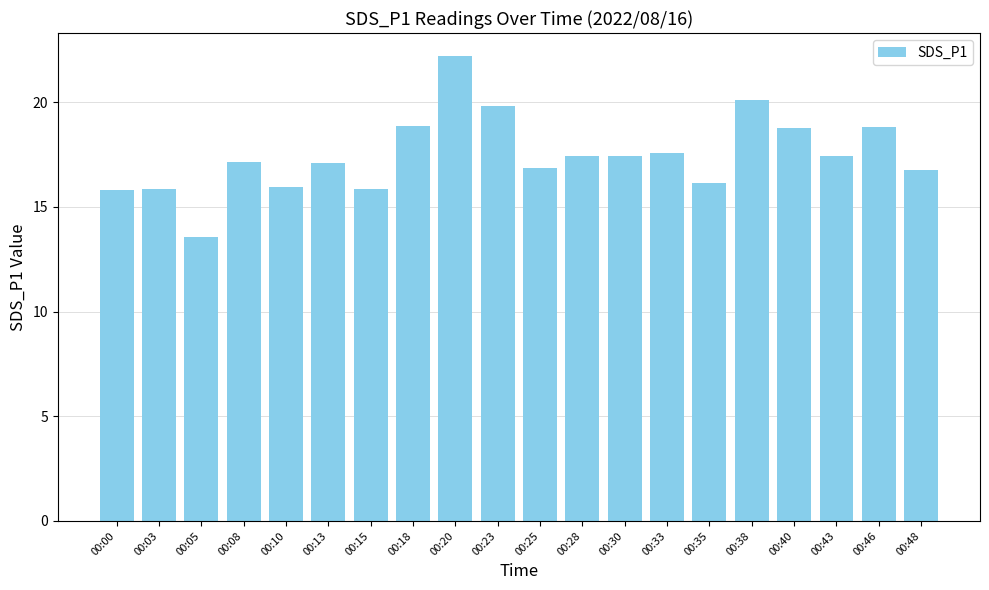

The value at 00:33 is 5.2. True or false?

False